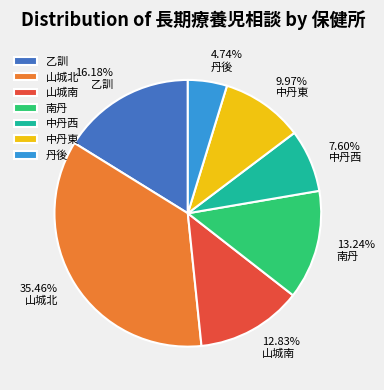

To the nearest percent, what percentage of the pie is 中丹西?

8%